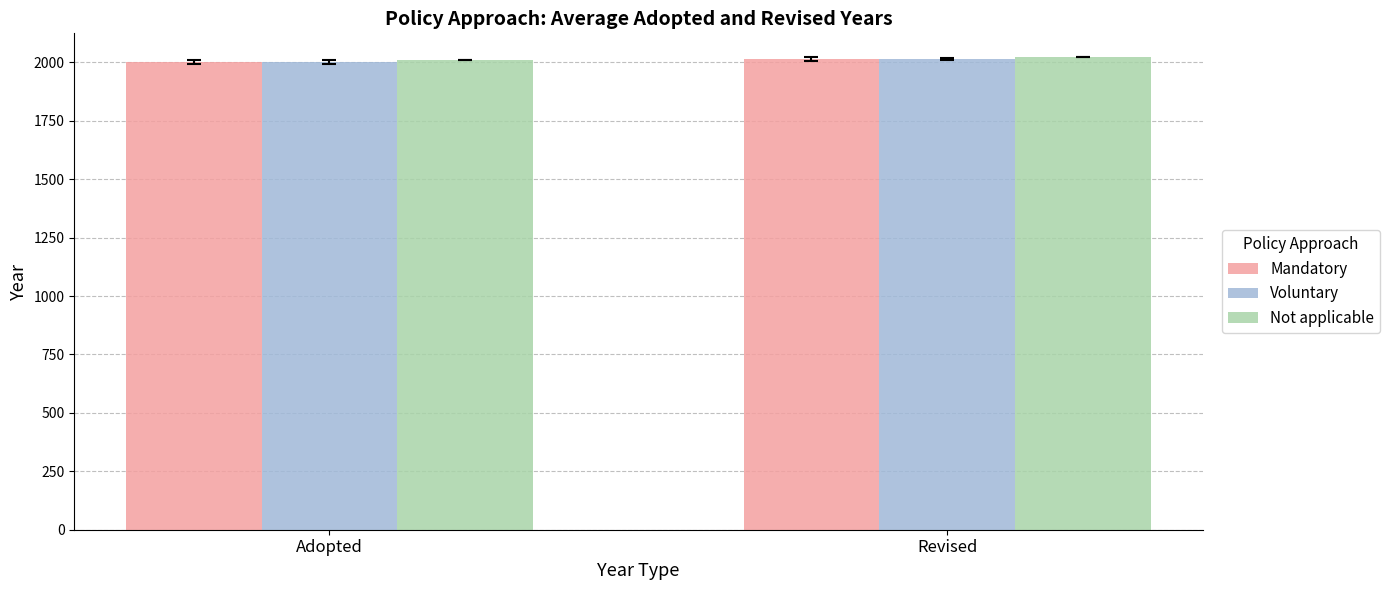

How many groups of bars are there?

2